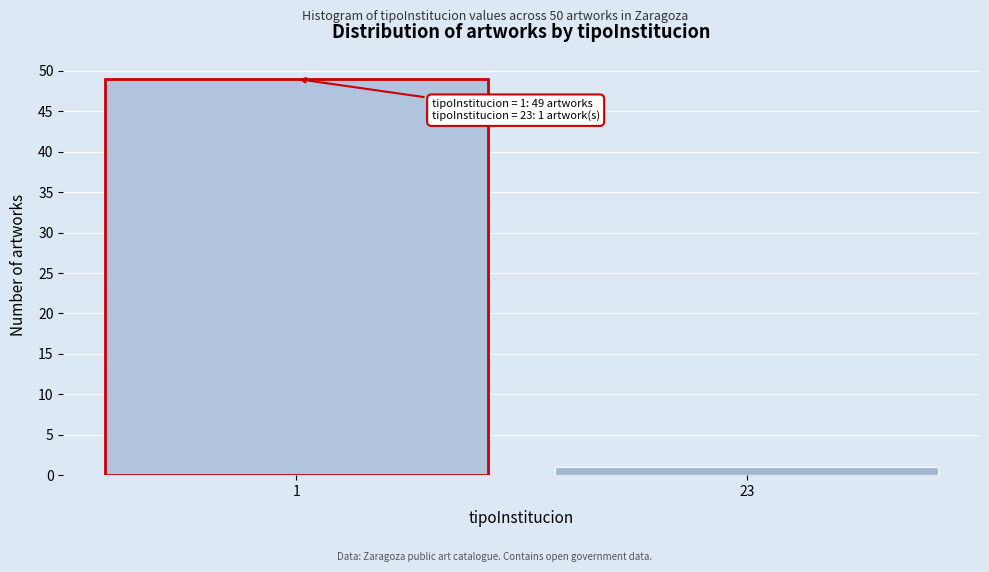

Reading left to right, list all the values displayed in this chart.

49	1